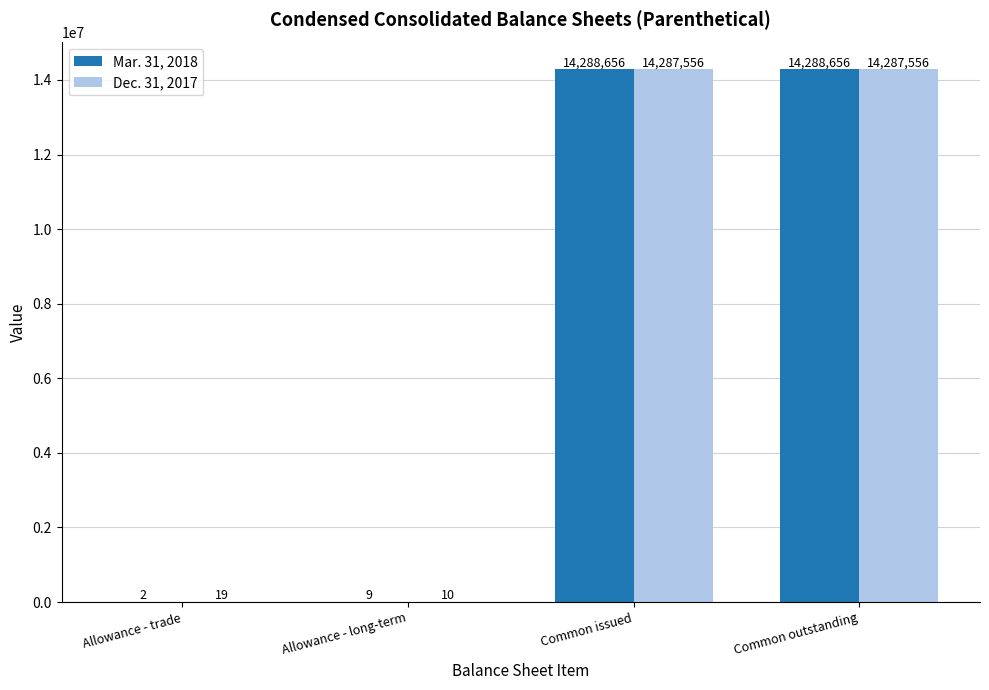

What is the greatest value displayed?

14288656